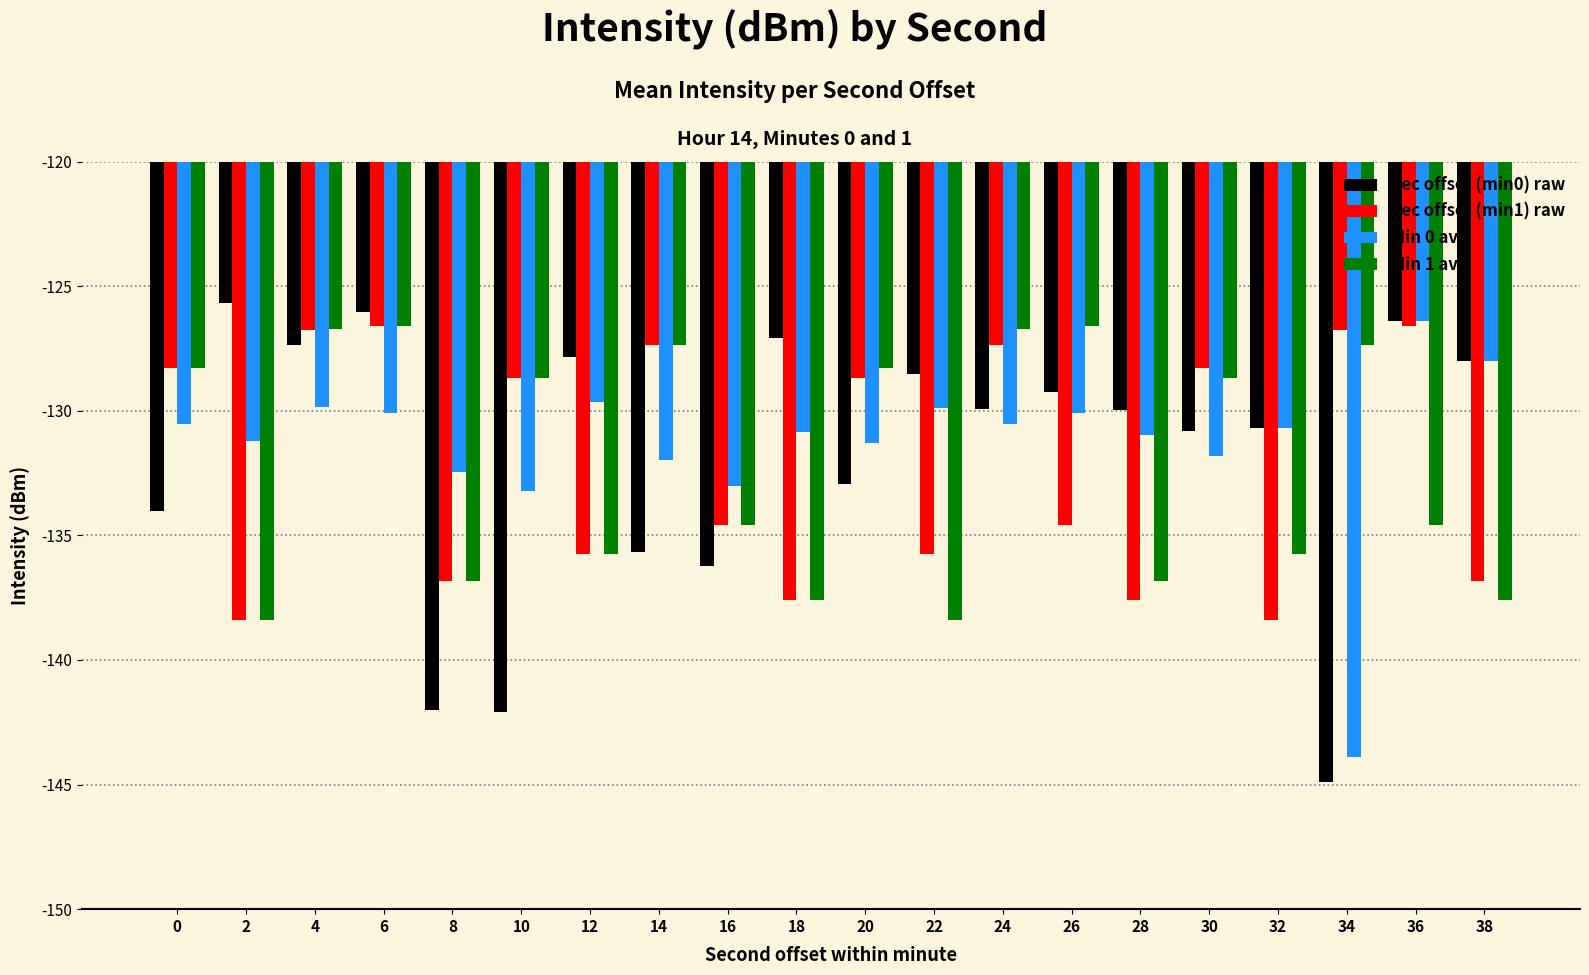

What value does the Sec offset (min0) raw series have at 16?

-136.2